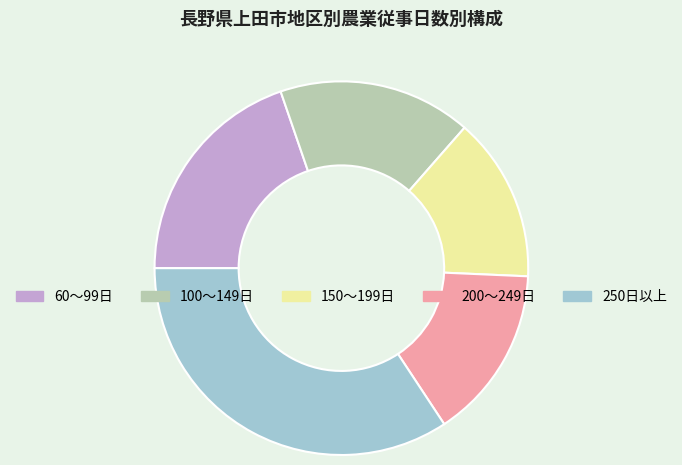

Do 200～249日 and 250日以上 together represent more than half of the pie?

No